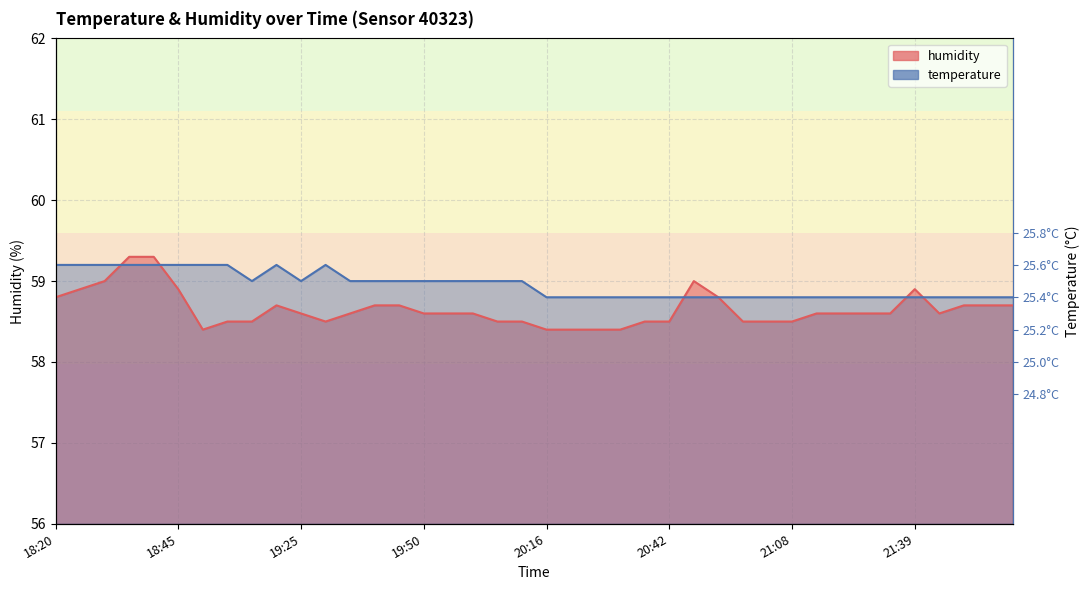

Is the value of temperature at 19:25 greater than the value of humidity at 20:00?

Yes